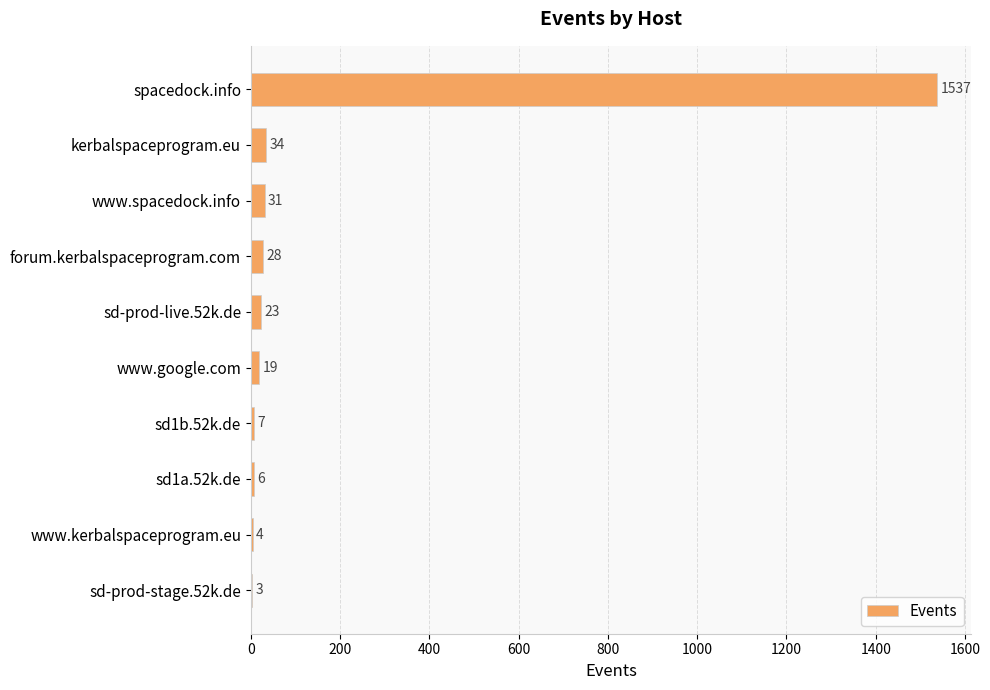

What is the sum of the values at forum.kerbalspaceprogram.com and www.google.com?

47